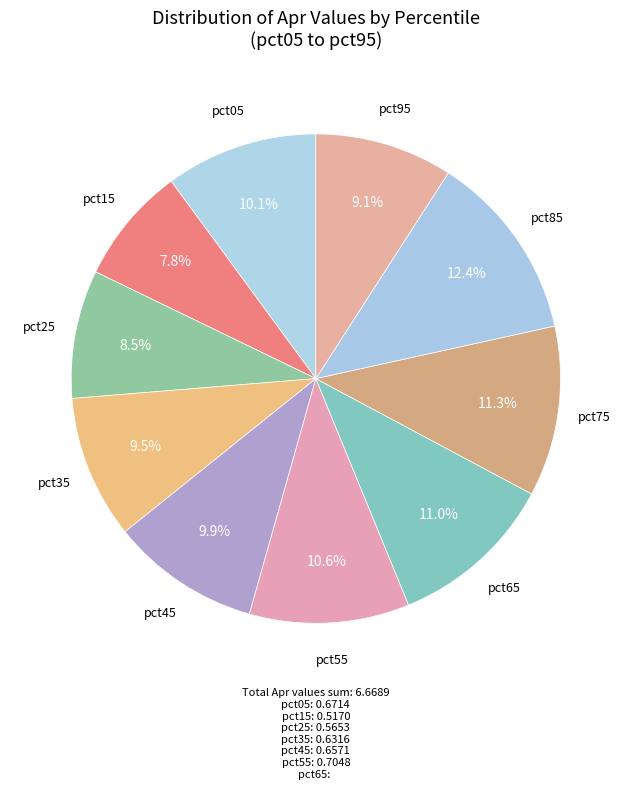

Count the number of slices in the pie.

10